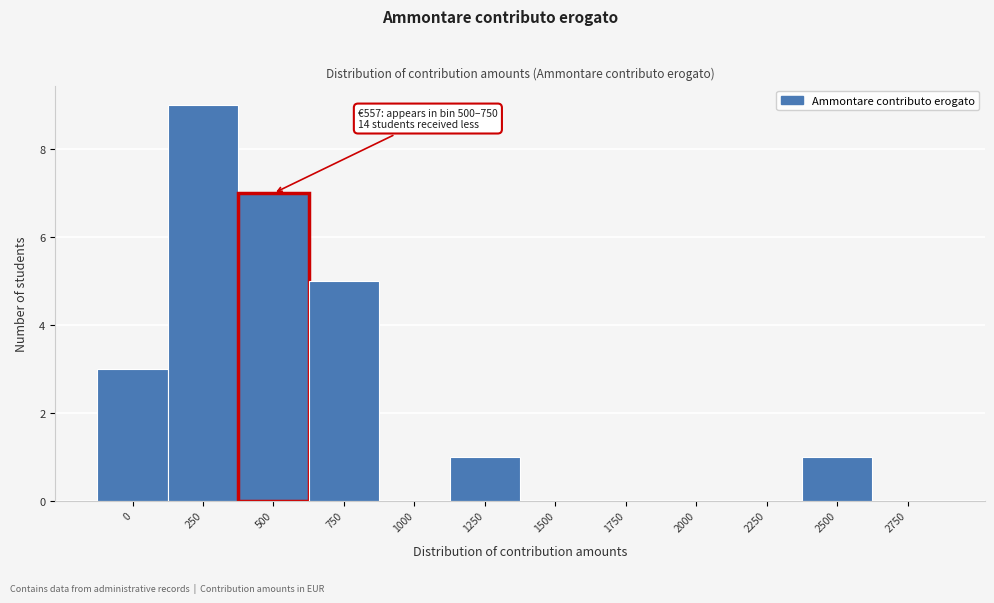

Reading left to right, what are all the values shown in this chart?

0=3	250=9	500=7	750=5	1000=0	1250=1	1500=0	1750=0	2000=0	2250=0	2500=1	2750=0